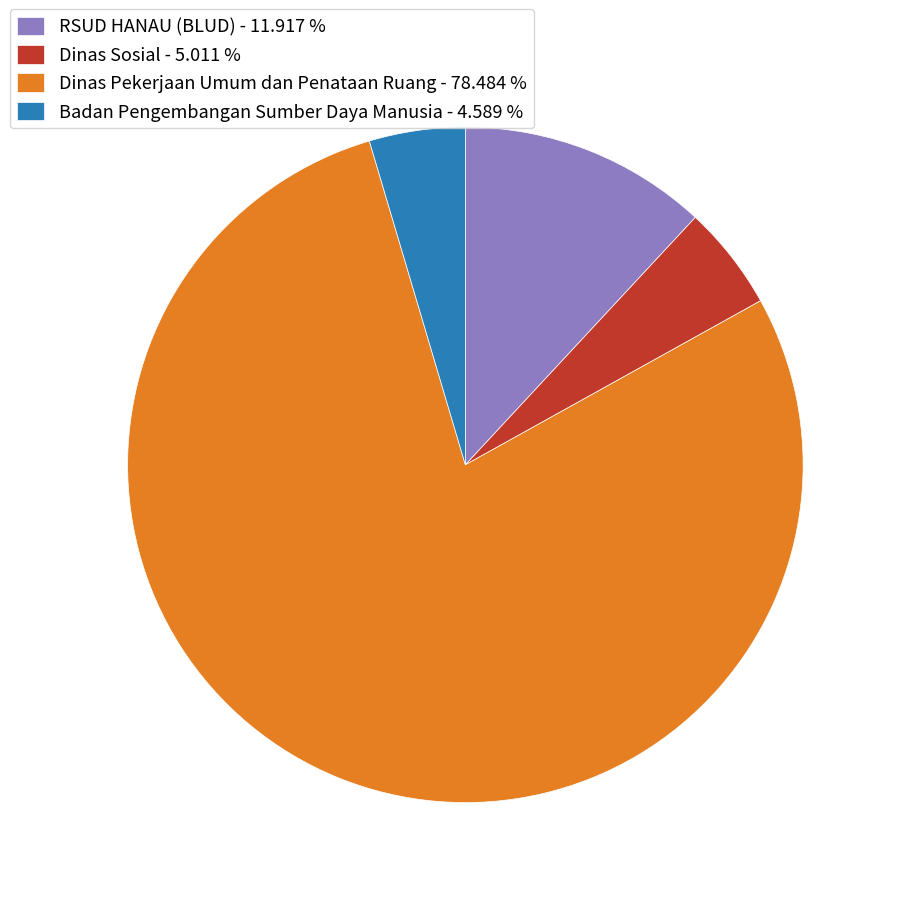

Approximately how many times larger is the value at RSUD HANAU (BLUD) - 11.917 % compared to Badan Pengembangan Sumber Daya Manusia - 4.589 %?

2.6